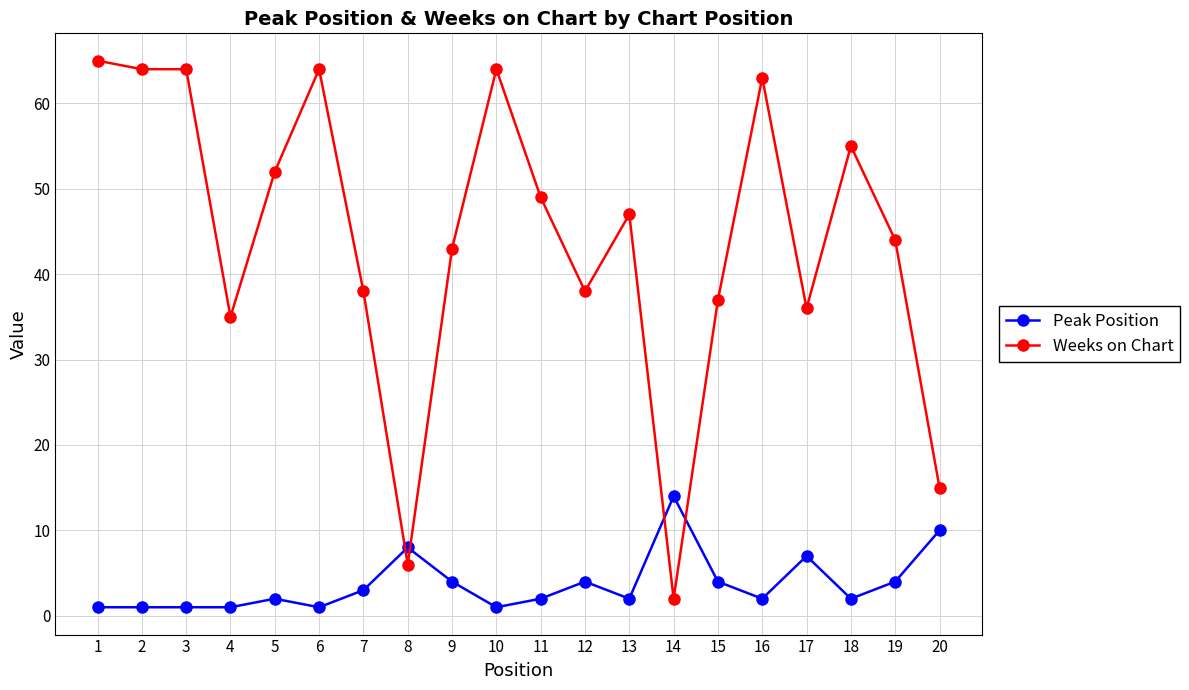

Where does the Weeks on Chart series first go above 47?

1